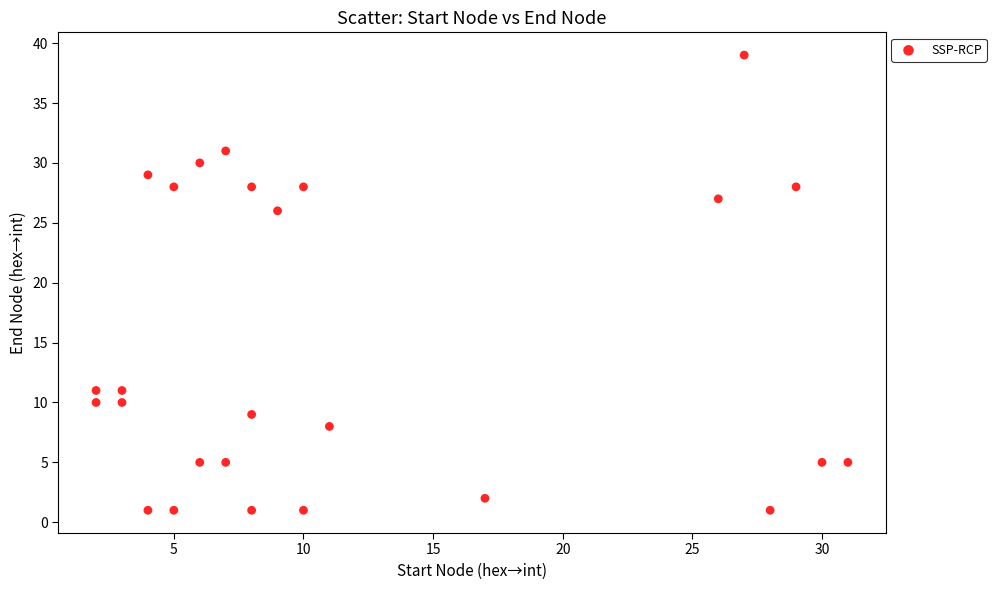

What Y value in the scatter plot is closest to 20?

26